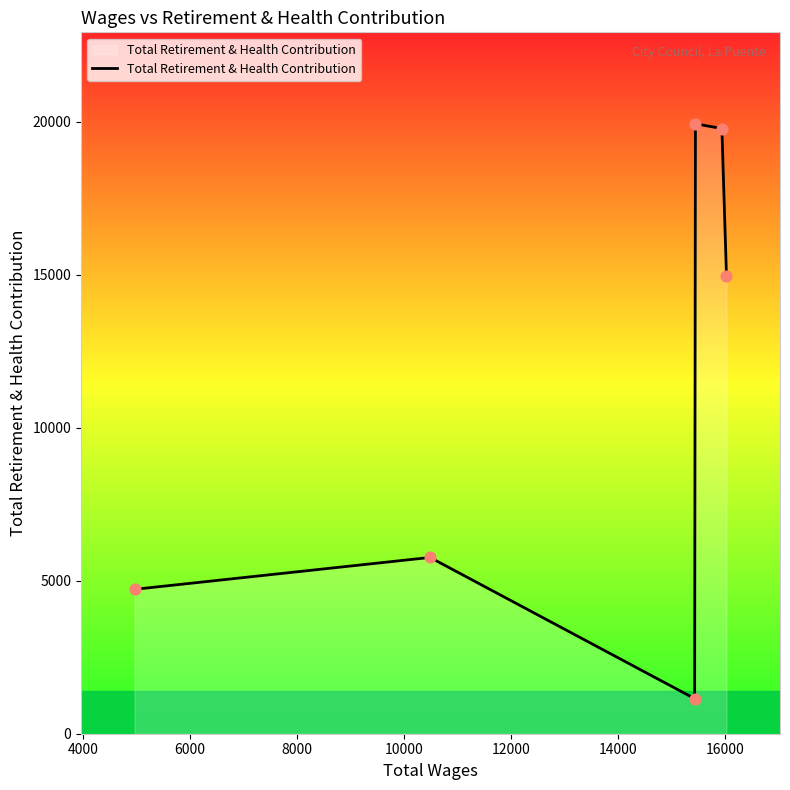

What is the maximum value shown in the chart?

19929